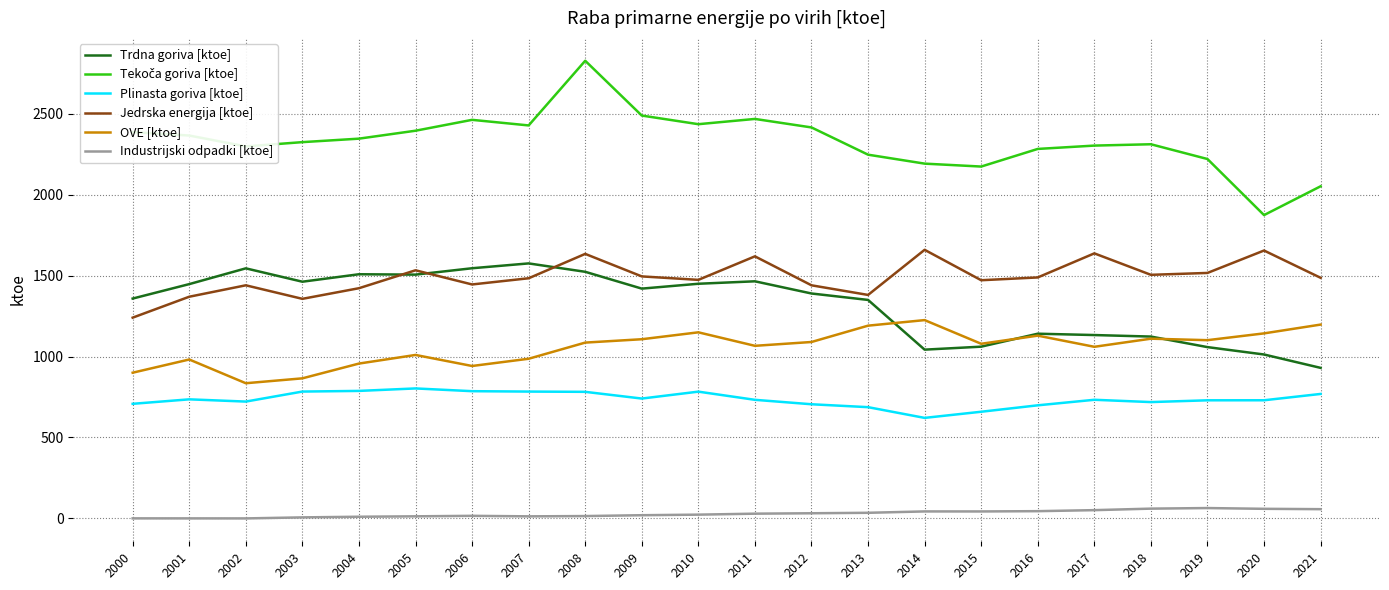

Count the number of data series in this chart.

6